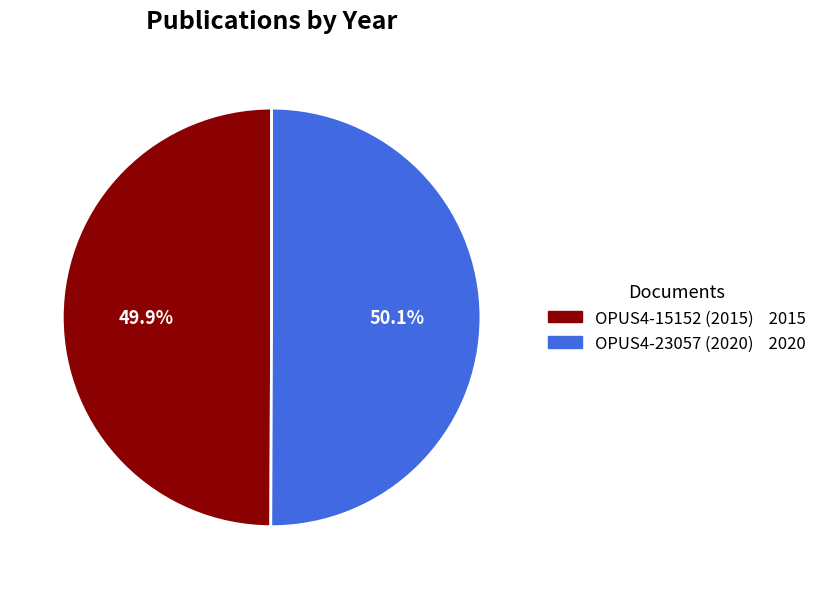

Approximately how many times larger is the value at OPUS4-15152 (2015) compared to OPUS4-23057 (2020)?

1.0